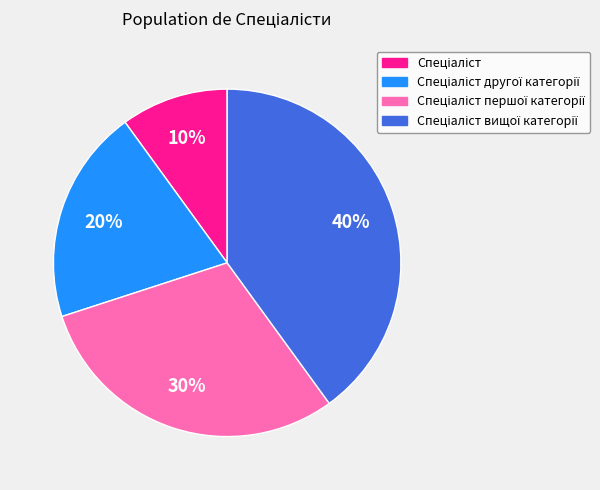

Is there a majority slice in this chart?

No